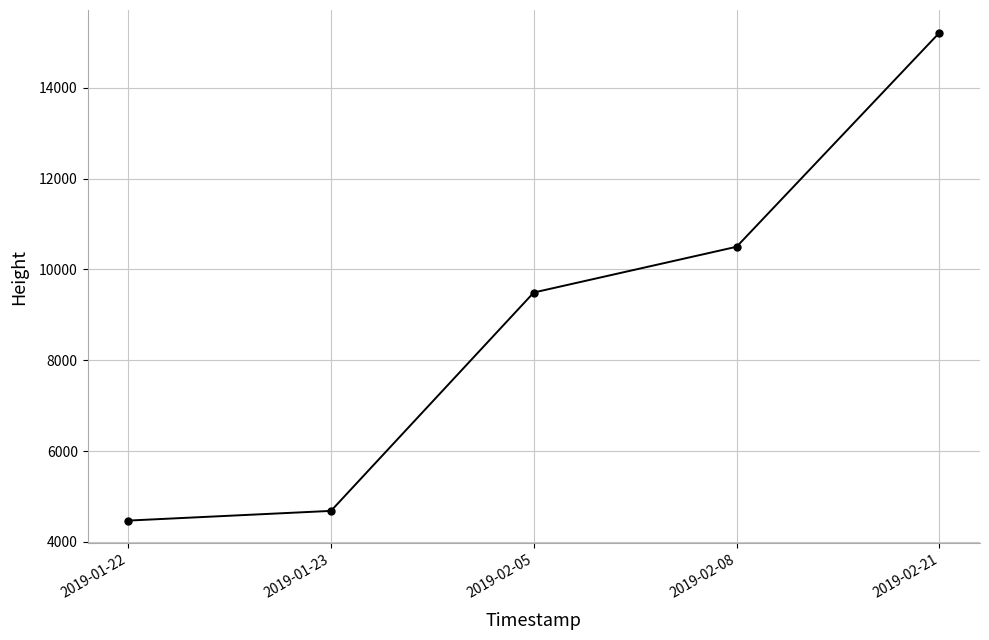

What is the maximum value shown in the chart?

15214.1